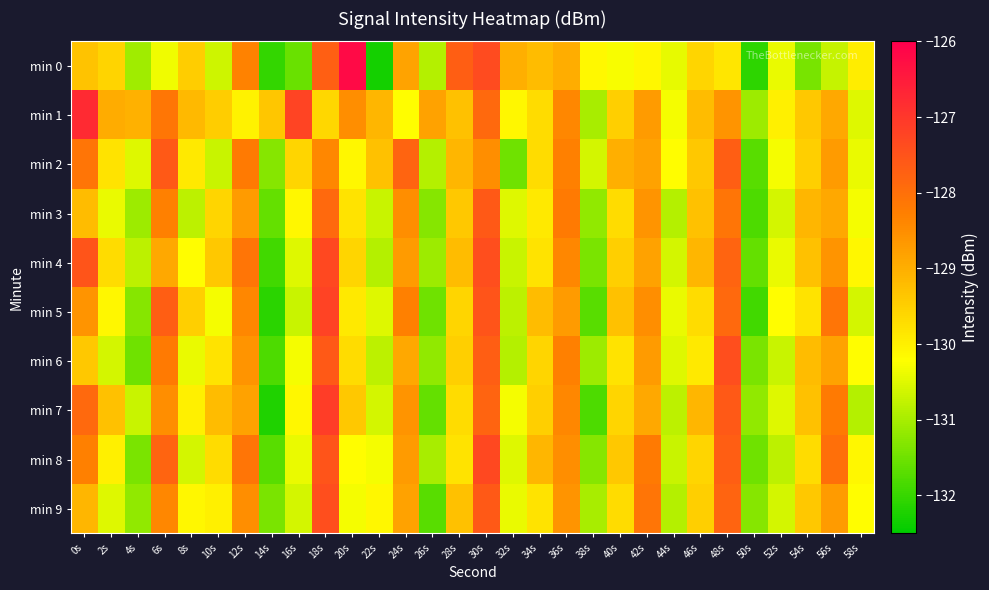

Which series has the largest total across all categories?

min 1